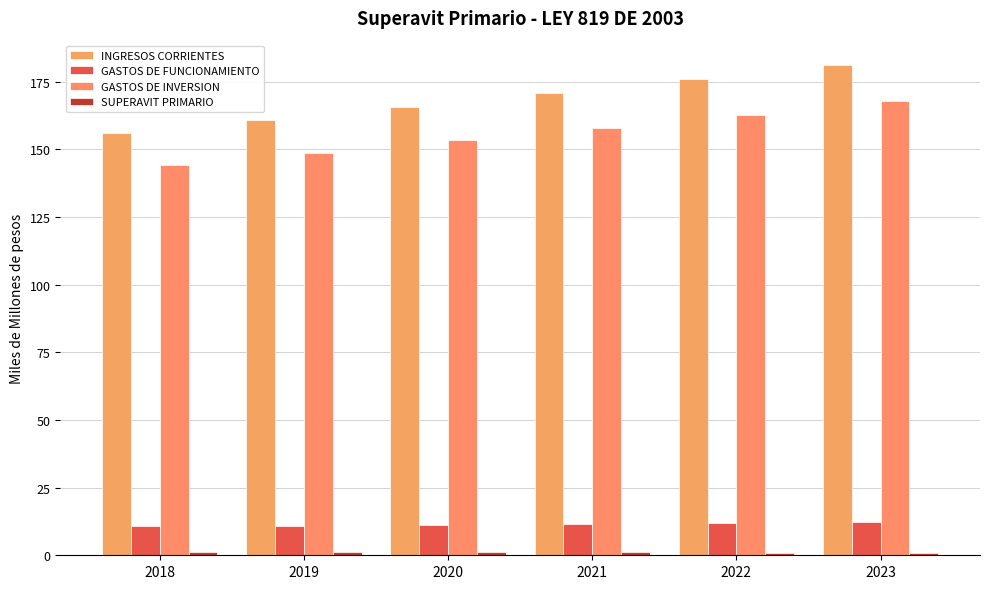

At 2018, list the series in order from largest to smallest.

INGRESOS CORRIENTES, GASTOS DE INVERSION, GASTOS DE FUNCIONAMIENTO, SUPERAVIT PRIMARIO